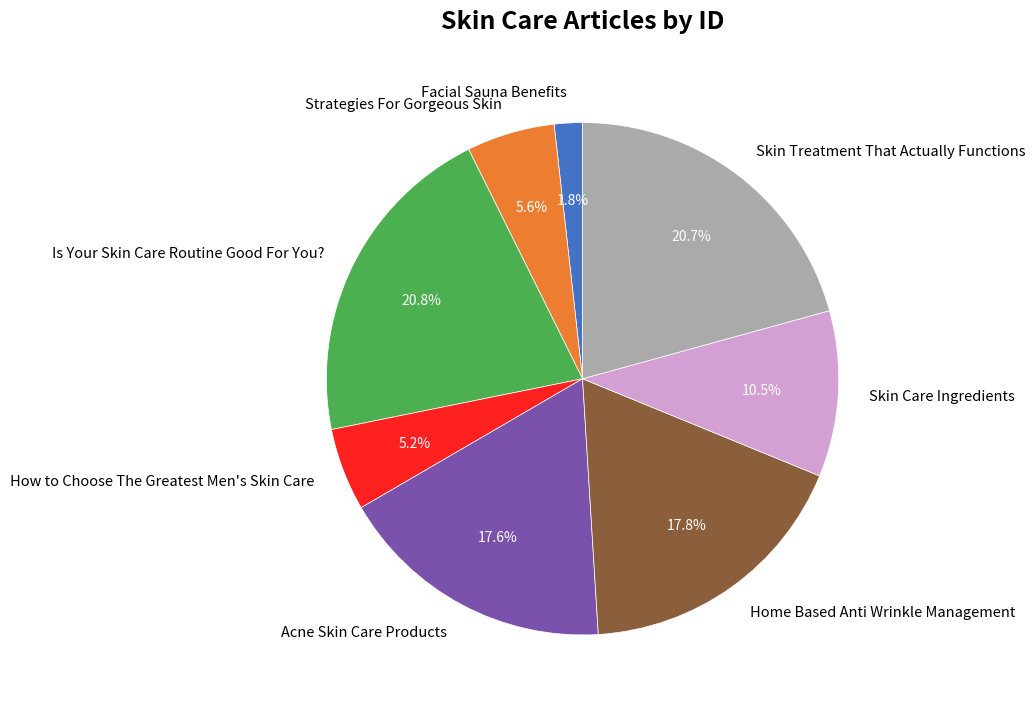

How much of the chart is everything except Acne Skin Care Products?

82.4%